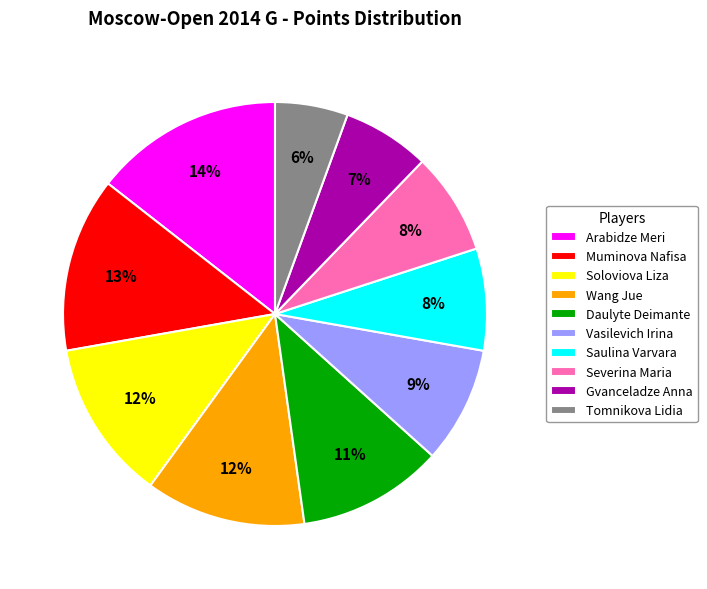

Count the number of slices in the pie.

10